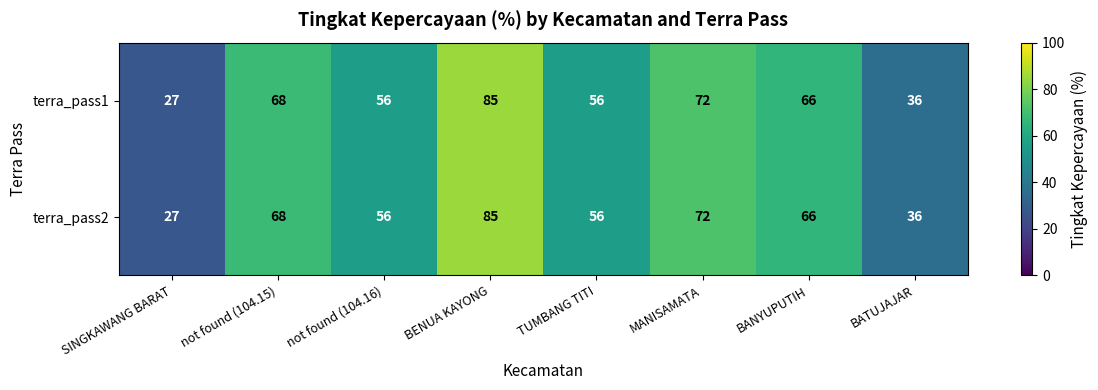

What is the greatest value displayed?

85